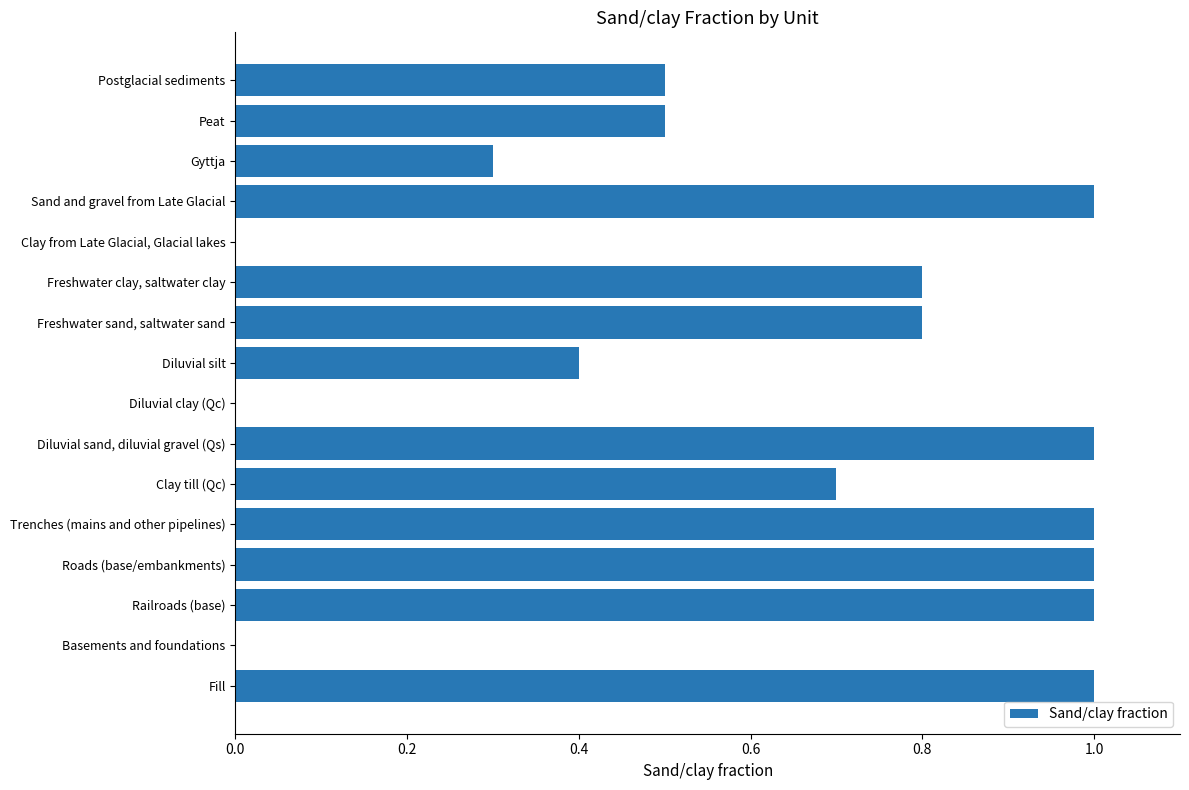

What is the change in value from Diluvial clay (Qc) to Postglacial sediments?

+0.5